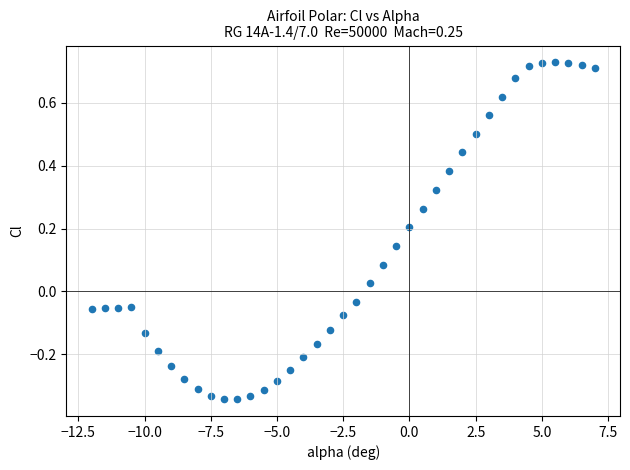

What is the range of Y values (max minus min)?

1.1